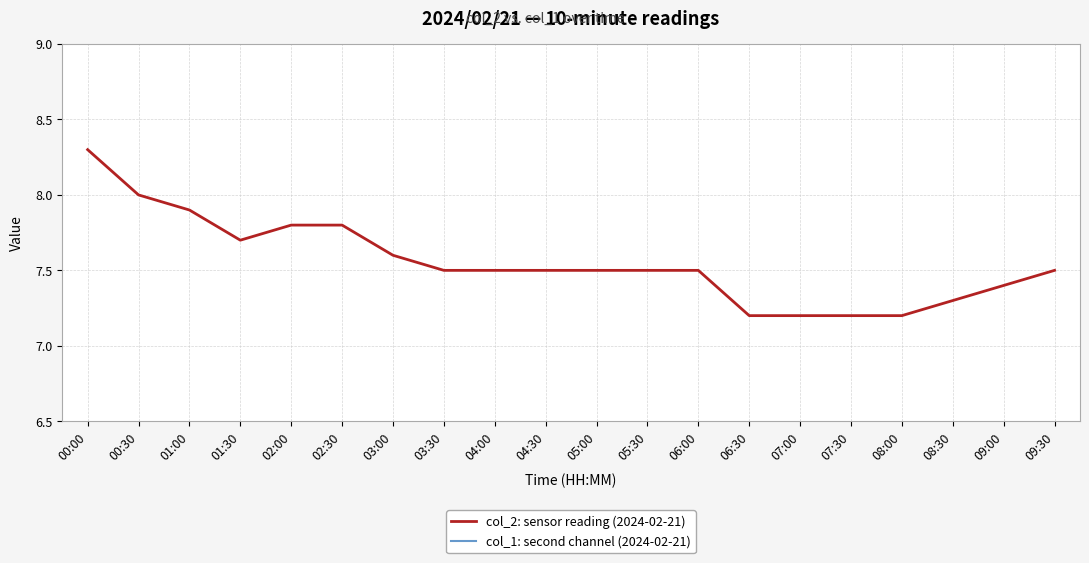

What is the highest value of the col_2: sensor reading (2024-02-21) series?

8.3